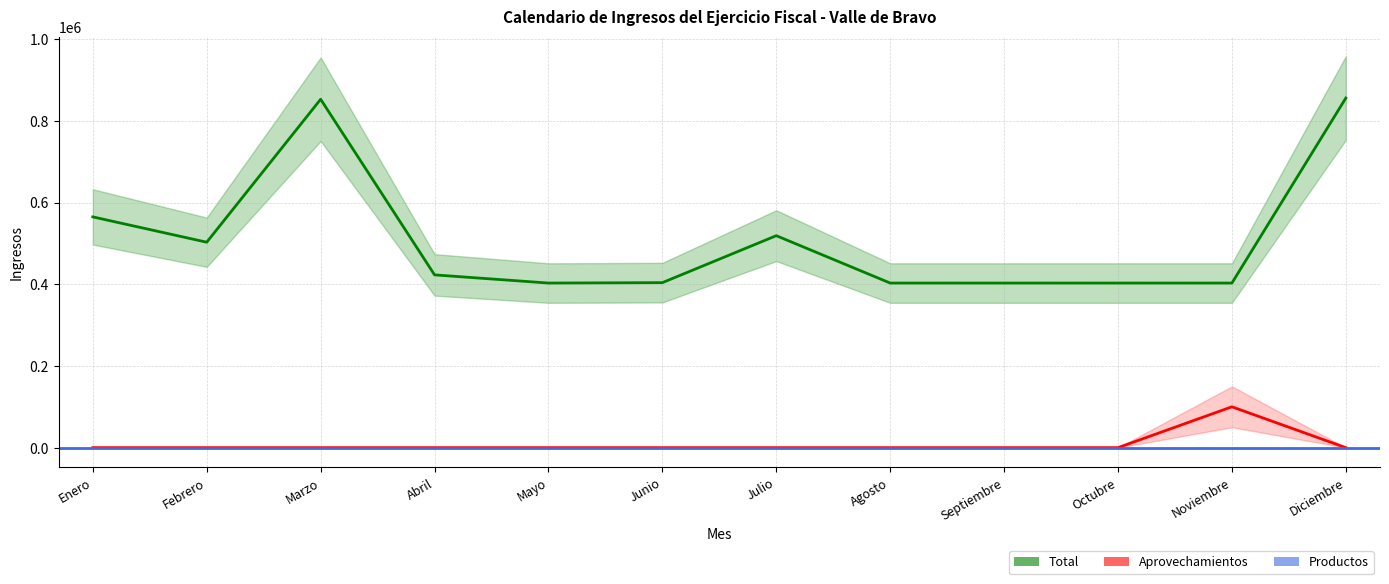

List the labels in order of Aprovechamientos value, smallest first.

Enero, Febrero, Marzo, Abril, Mayo, Junio, Julio, Agosto, Septiembre, Octubre, Diciembre, Noviembre